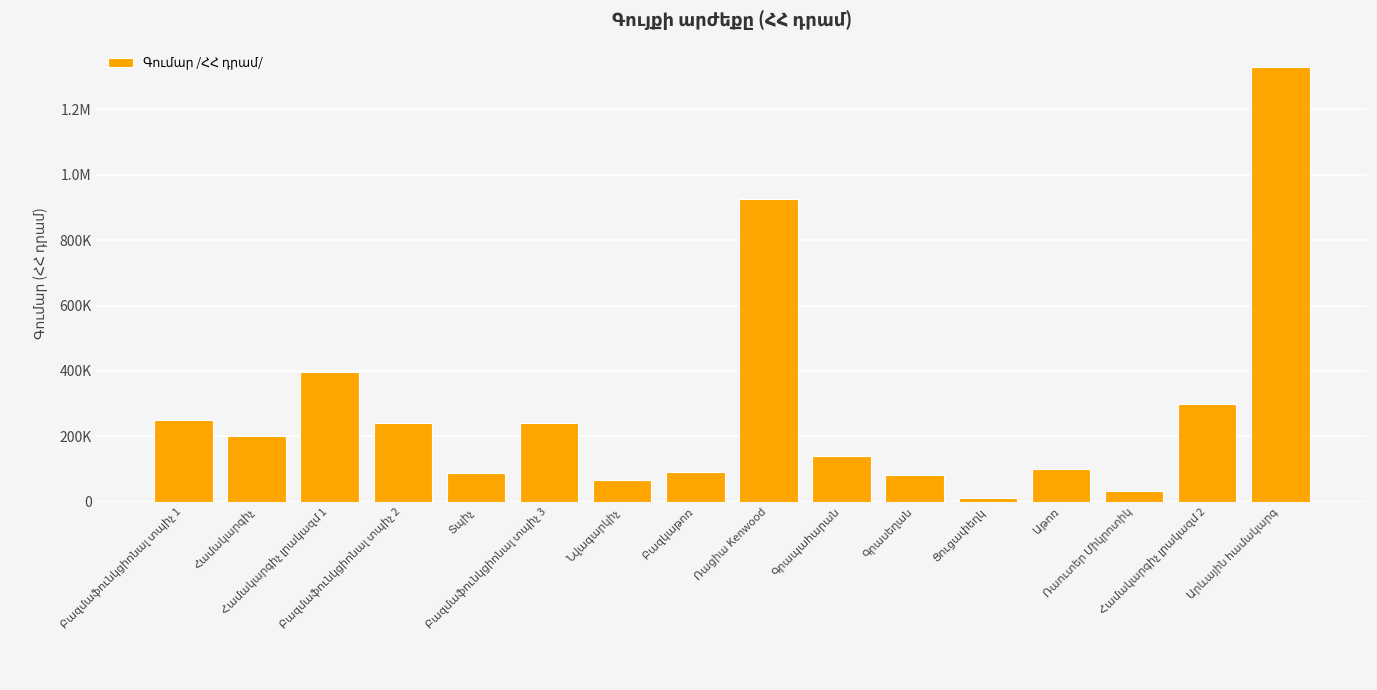

What is the label of the 1st bar from the right?

Արևային համակարգ